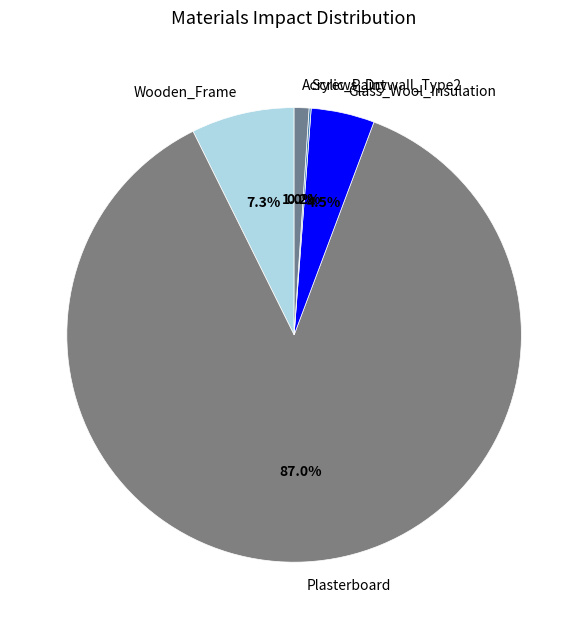

What percentage is the Acrylic_Paint slice, to the nearest percent?

1%